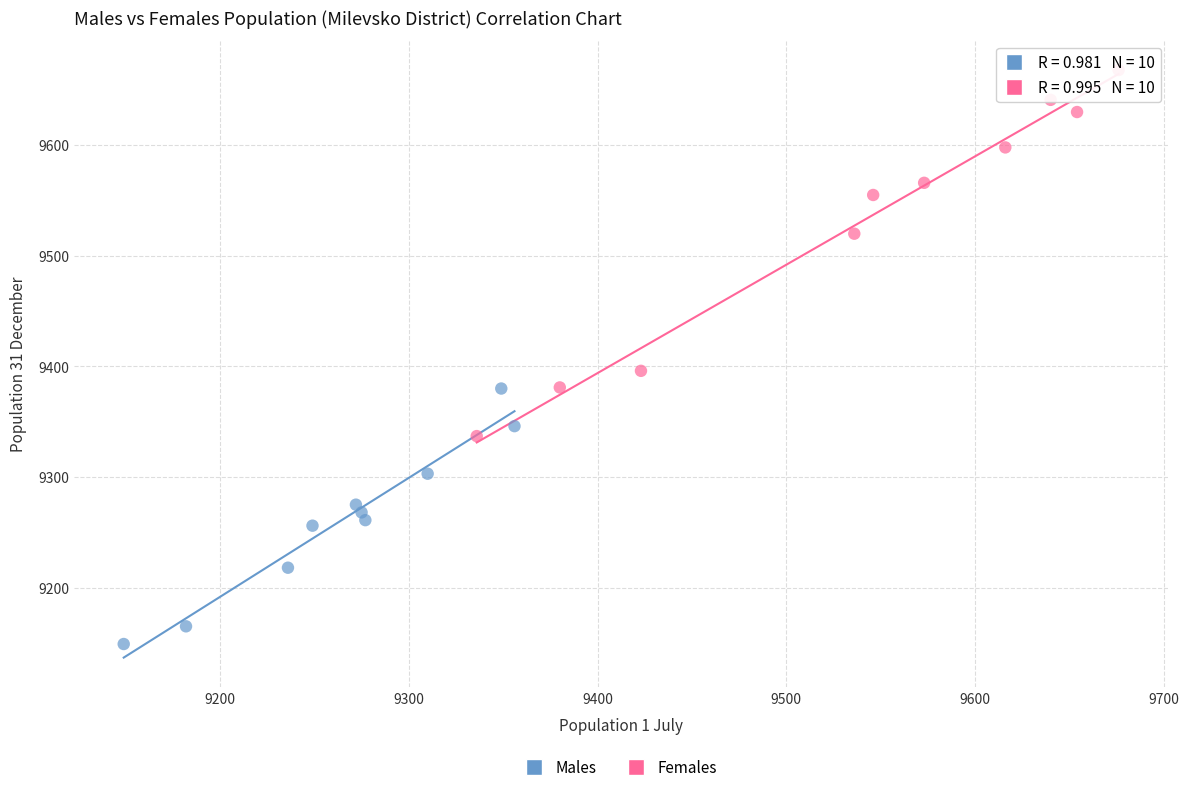

Which series has the widest spread of Y values?

Females